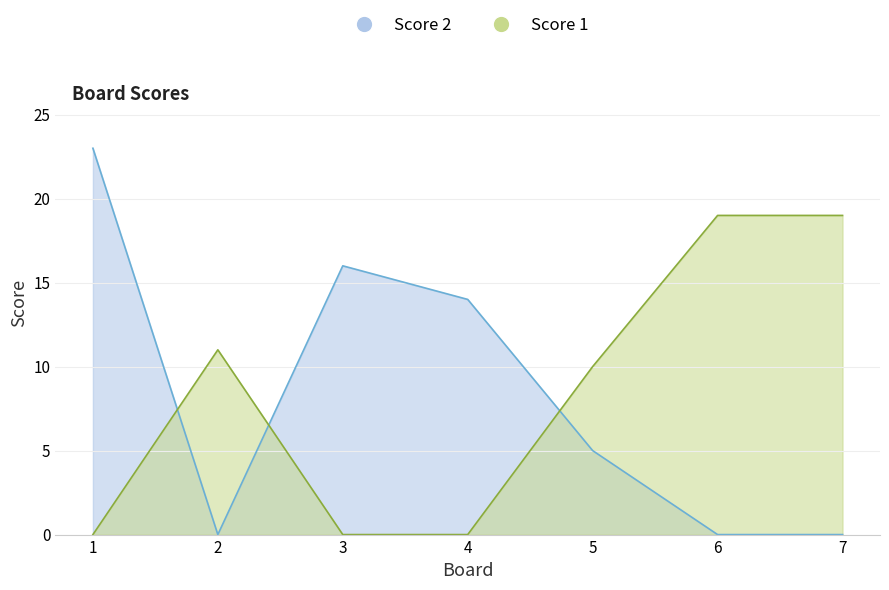

How many positive values does the Score 1 series have?

4